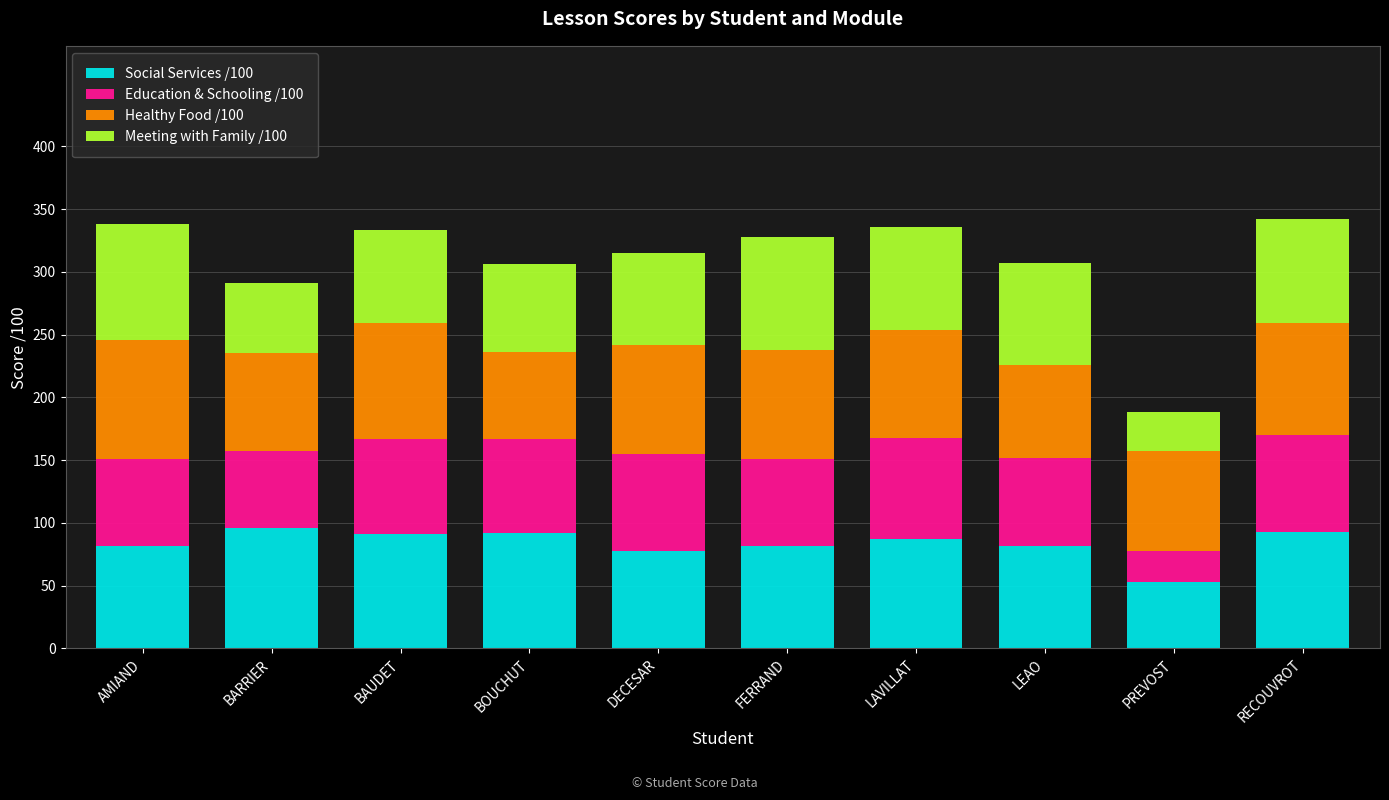

Is it true that Social Services /100 equals 51 at LAVILLAT?

False